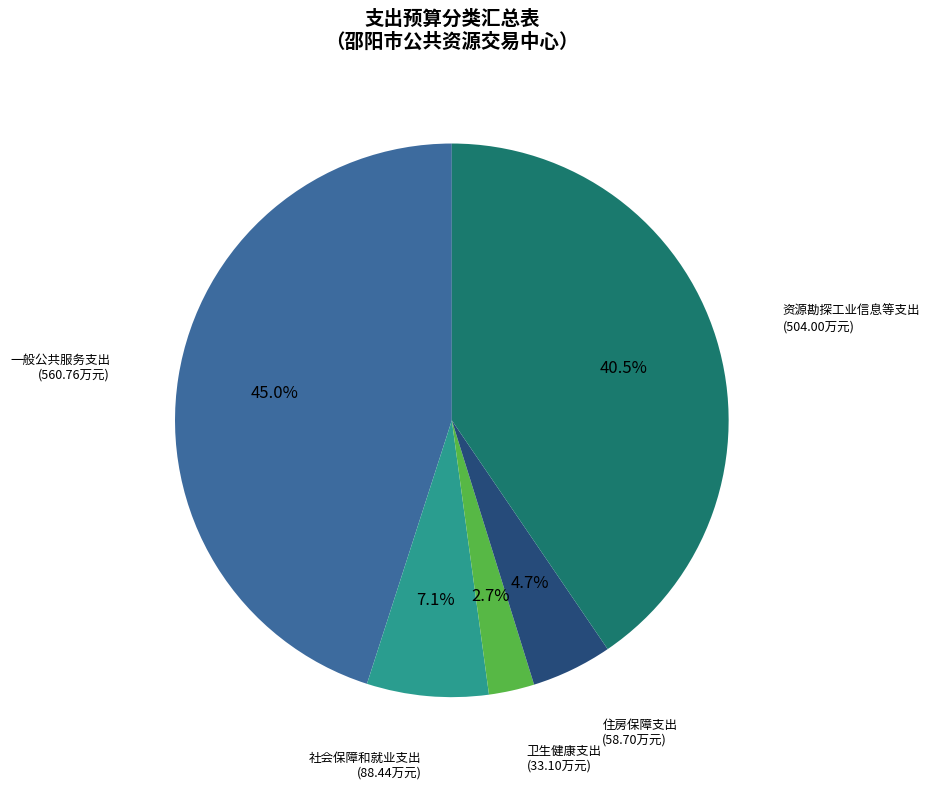

Does any single category account for the majority?

No